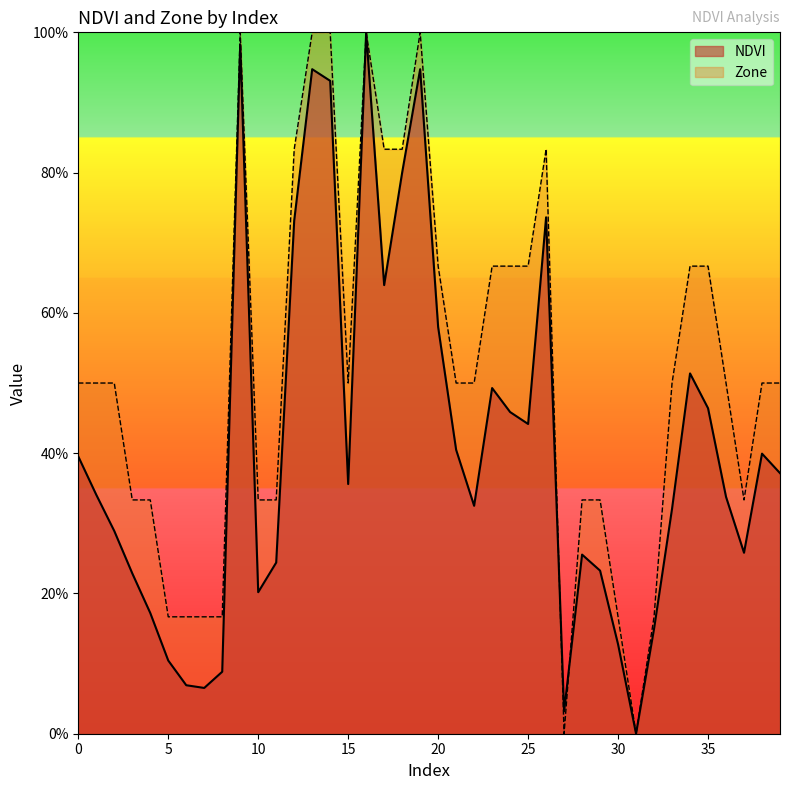

True or false: NDVI and Zone cross at least once.

True